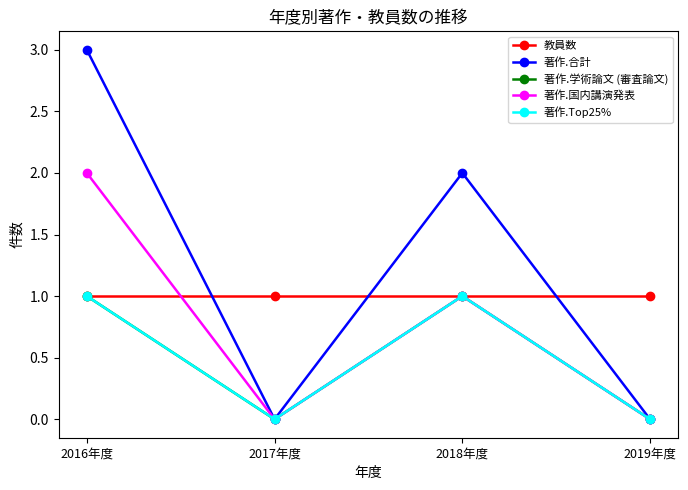

Does the chart have visible grid lines?

No